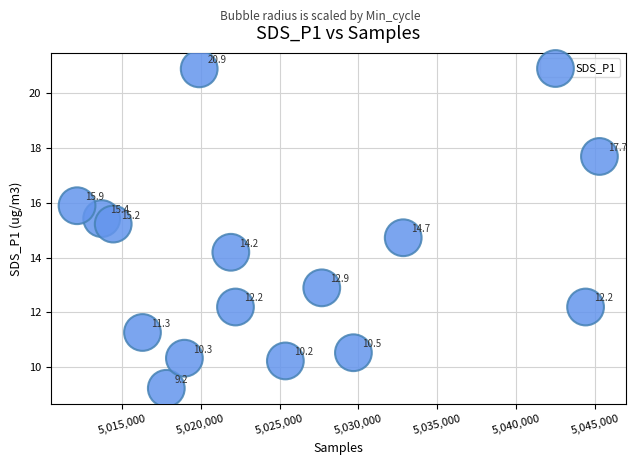

What Y value in the scatter plot is closest to 15?

15.2